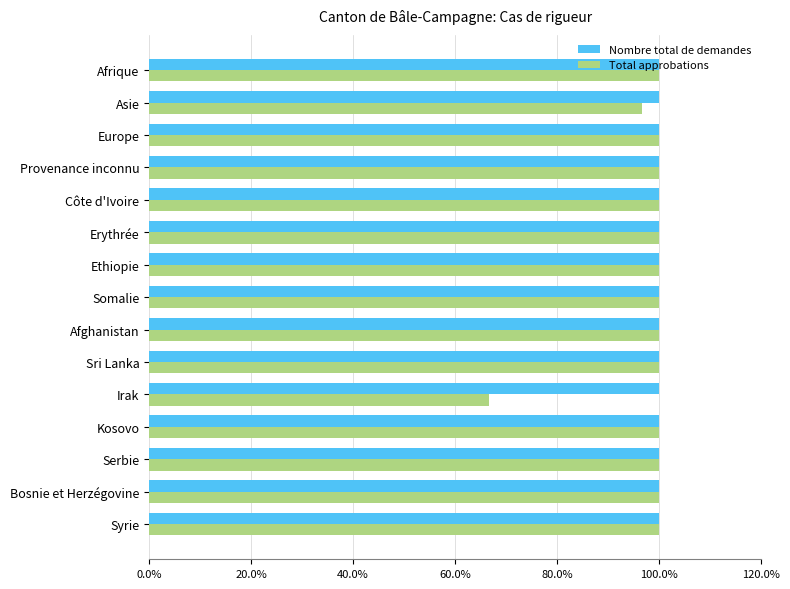

At which label is Total approbations closest to 83?

Asie